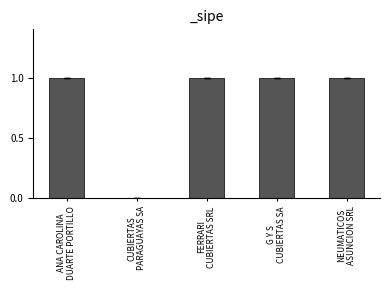

What is the change in value from ANA CAROLINA
DUARTE PORTILLO to CUBIERTAS
PARAGUAYAS SA?

-1